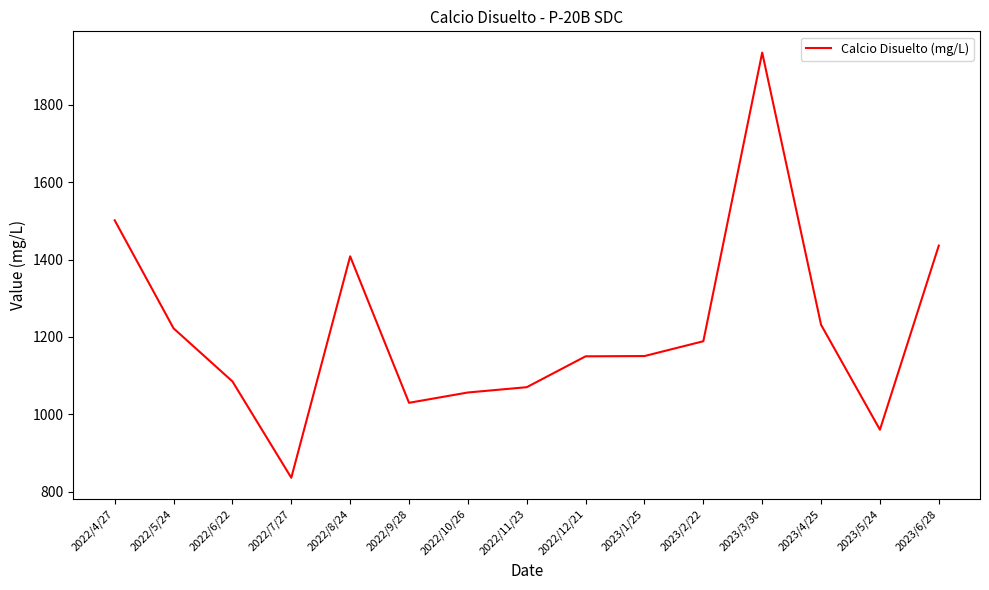

At which category does the chart reach its minimum across all series?

2022/7/27